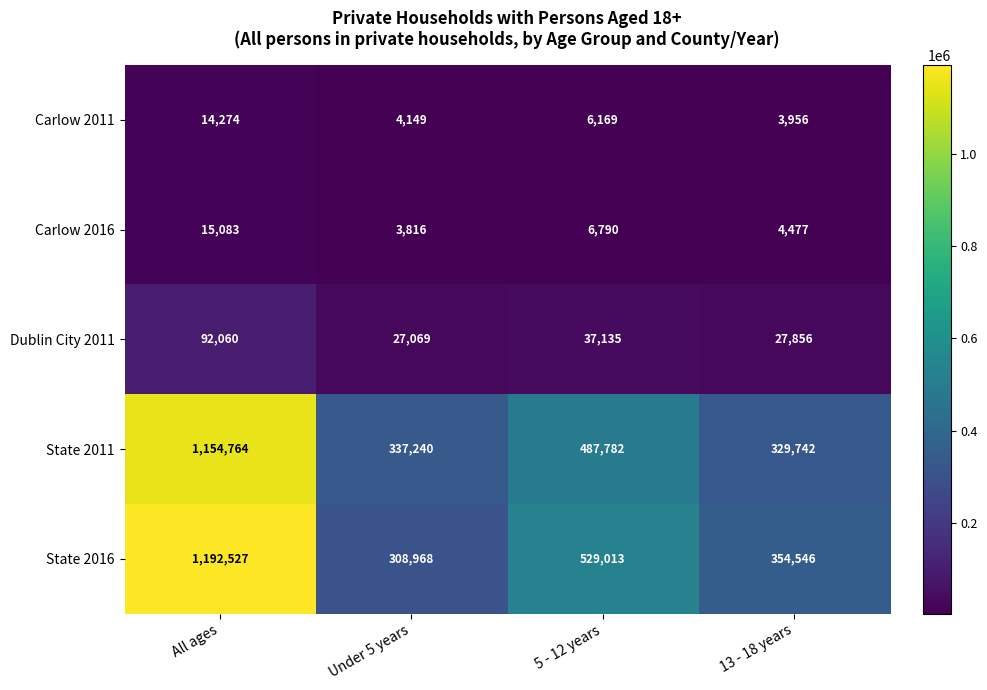

Which series has the widest spread of values?

State 2016